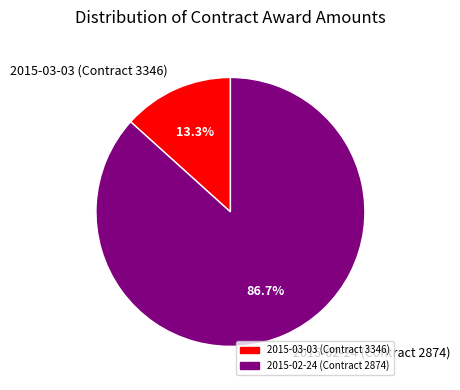

True or false: 2015-03-03 (Contract 3346) accounts for 8% of the total.

False